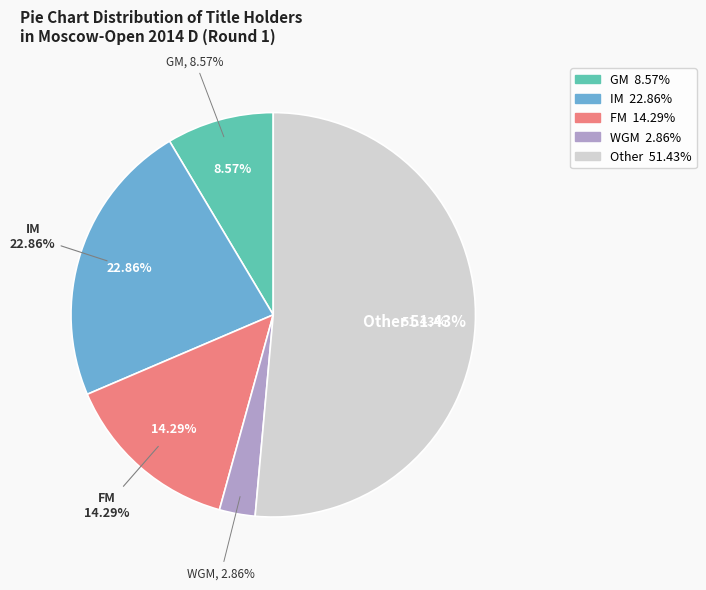

What is the largest slice in the pie chart?

Other